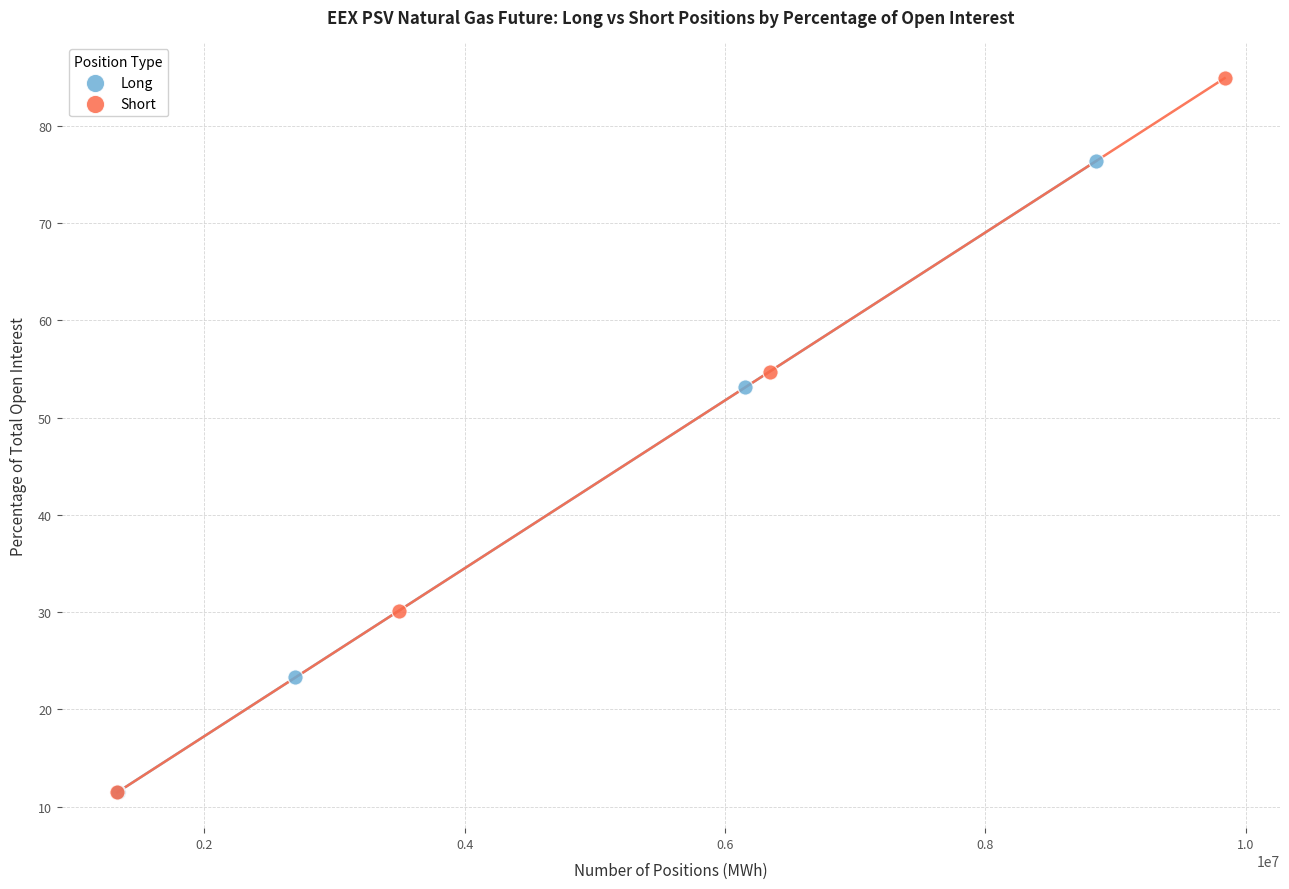

Which series reaches the maximum Y coordinate?

Short